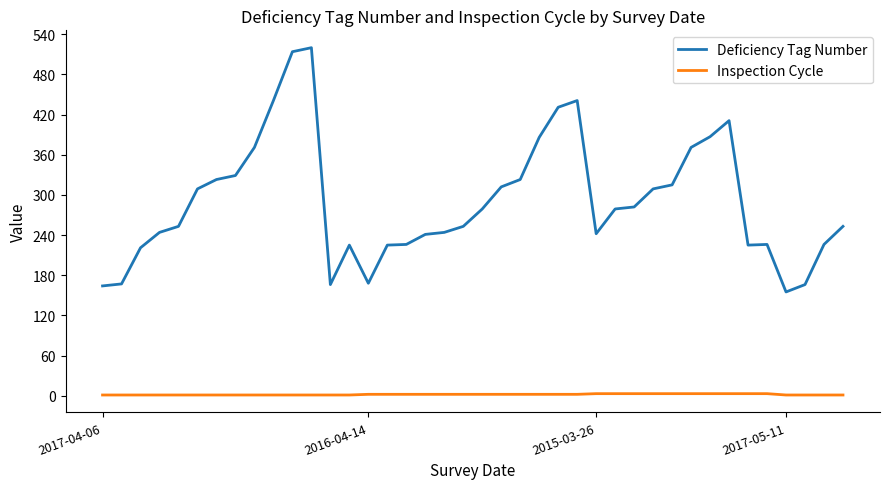

List the series in order of their overall mean, highest first.

Deficiency Tag Number, Inspection Cycle